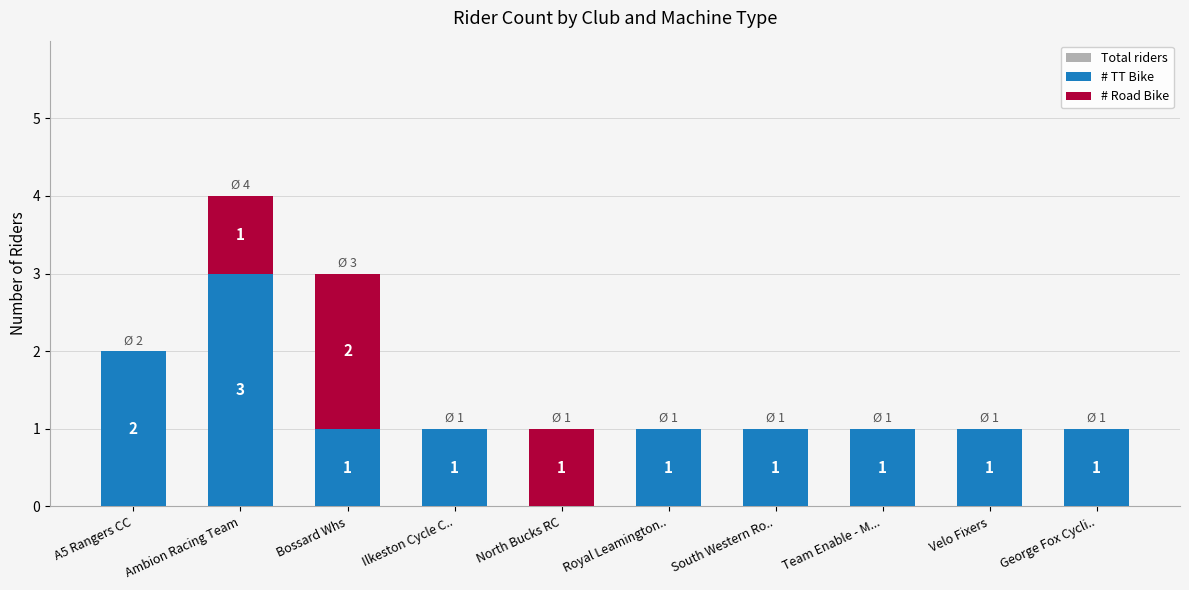

What is the total value across all series at Ambion Racing Team?

8